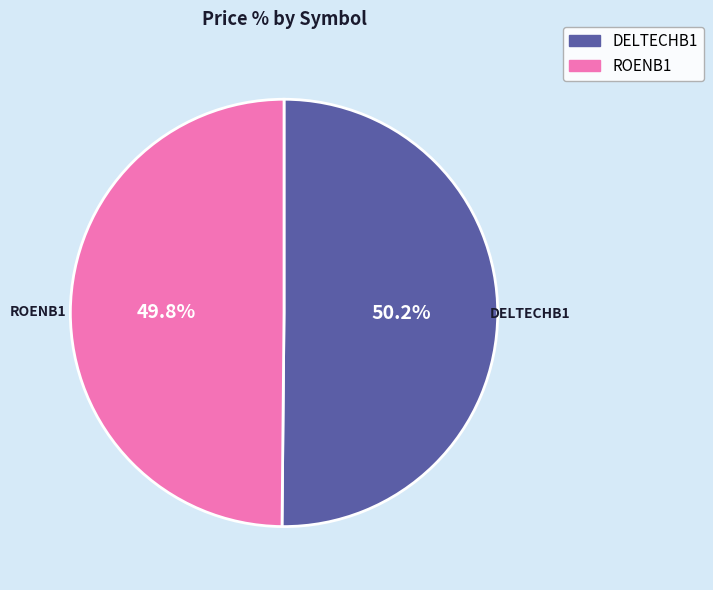

What is the ratio of the value at DELTECHB1 to the value at ROENB1?

1.0